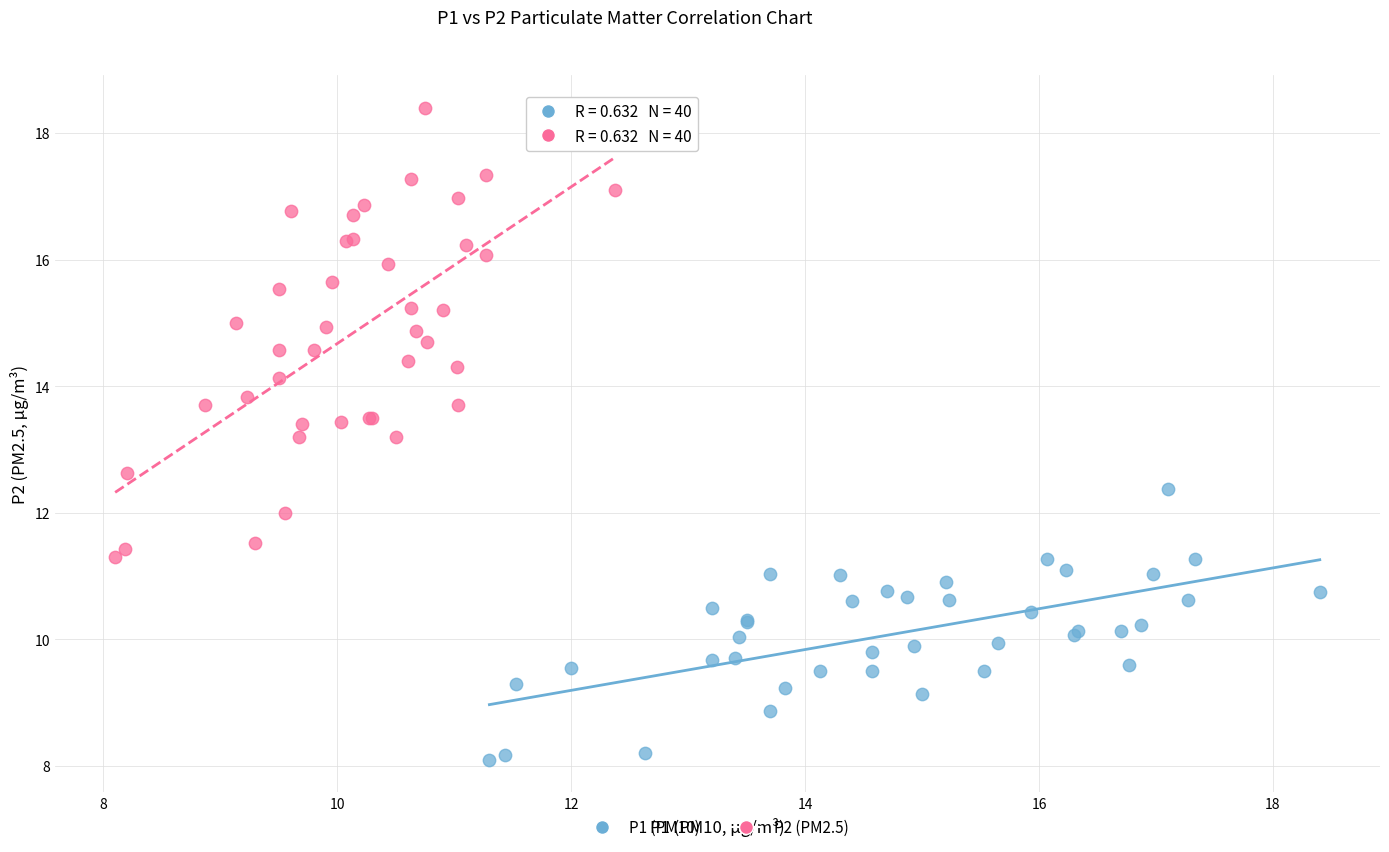

What are all the series names shown in the legend?

P1 (PM10), P2 (PM2.5)